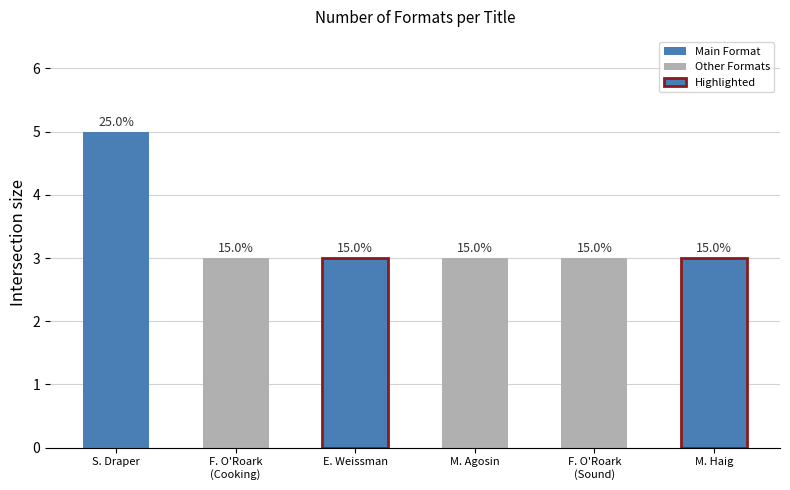

Where is the data nearest to the value 4?

Sharon M. Draper